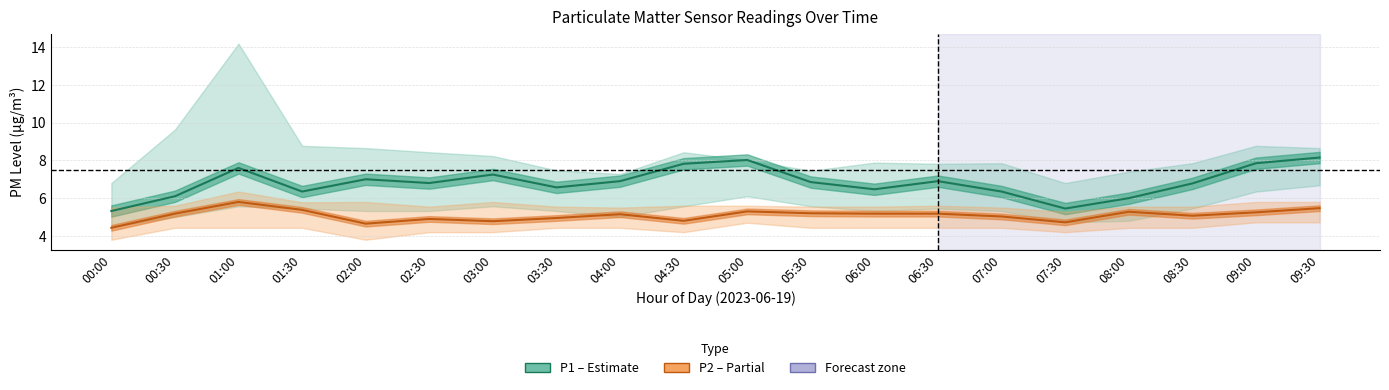

What is the difference between the maximum and minimum values in the P1 (PM10) series?

2.8